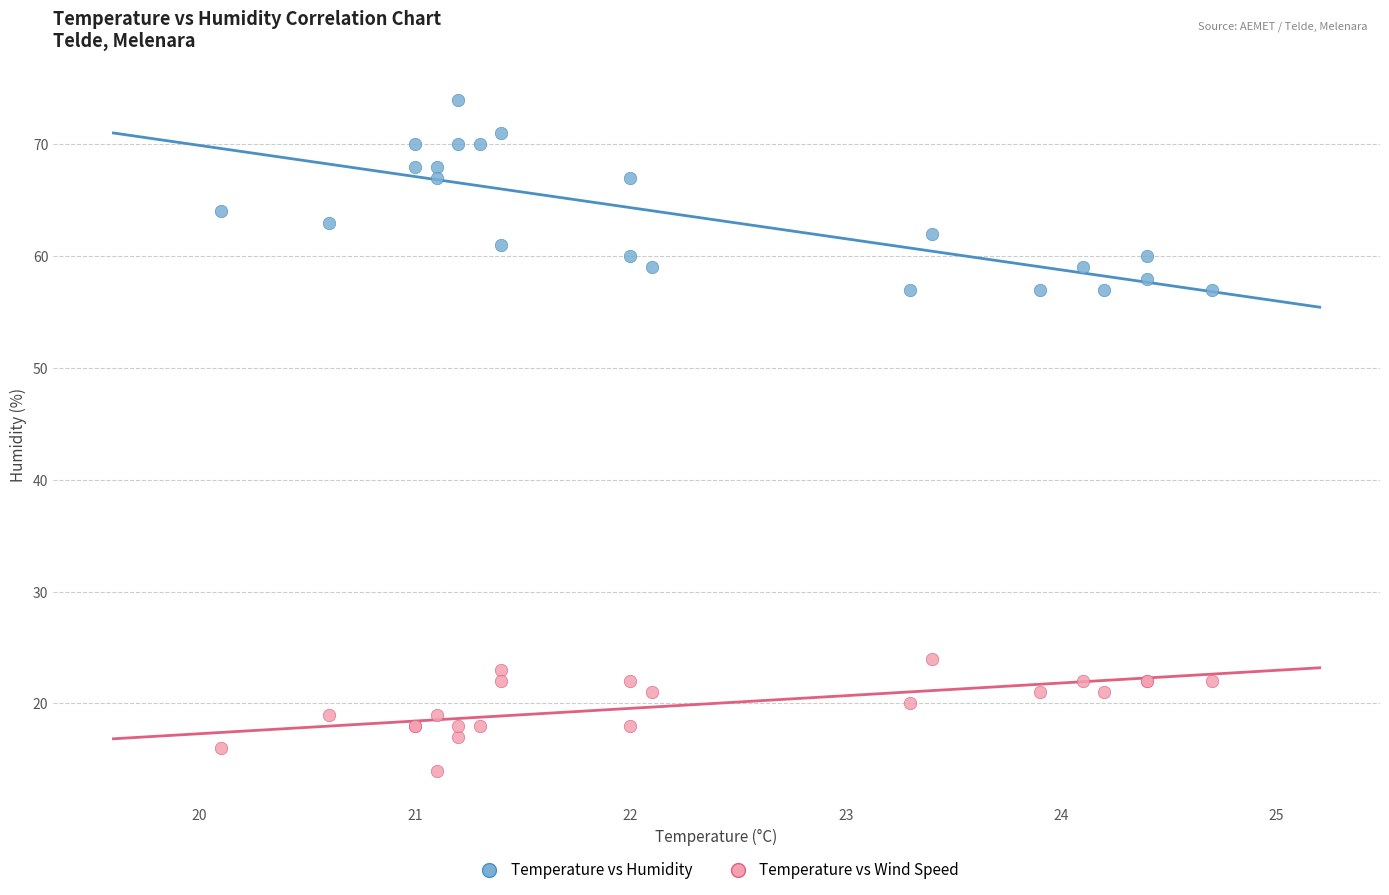

Which series has the largest Y range (max minus min)?

Temperature vs Humidity